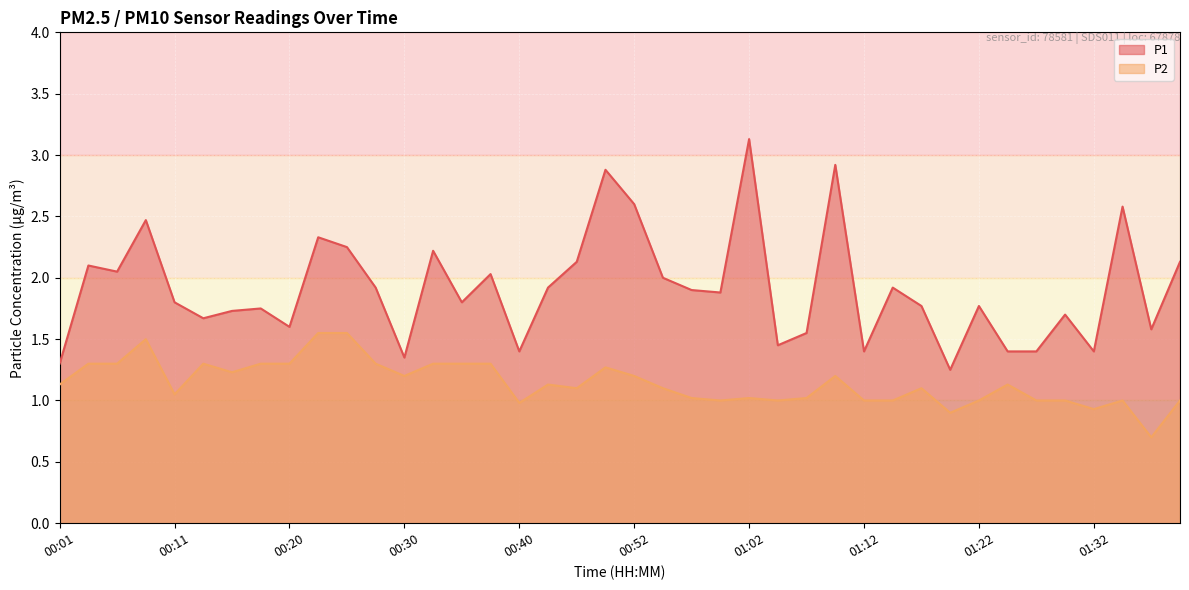

How many lines are shown in the chart?

2